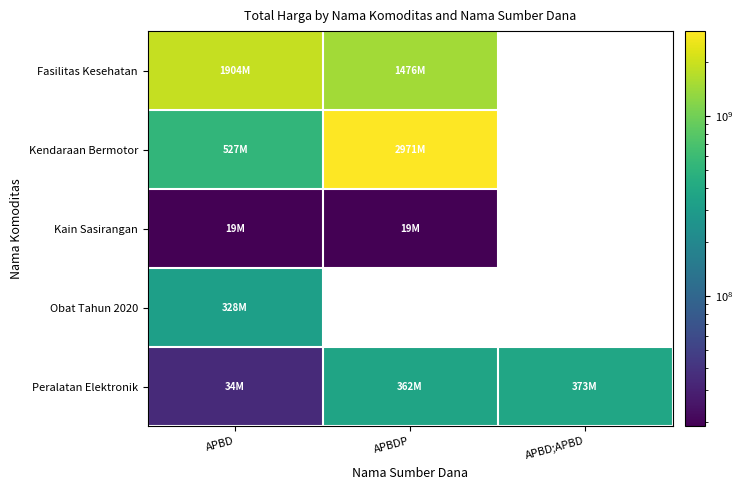

Which series has the largest total across all categories?

Kendaraan Bermotor